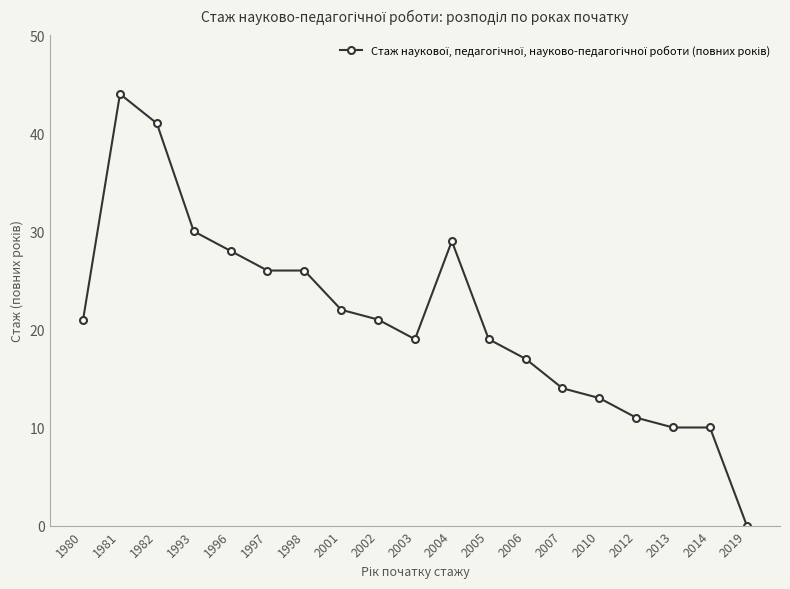

What is the value of the 1st point from the left?

21